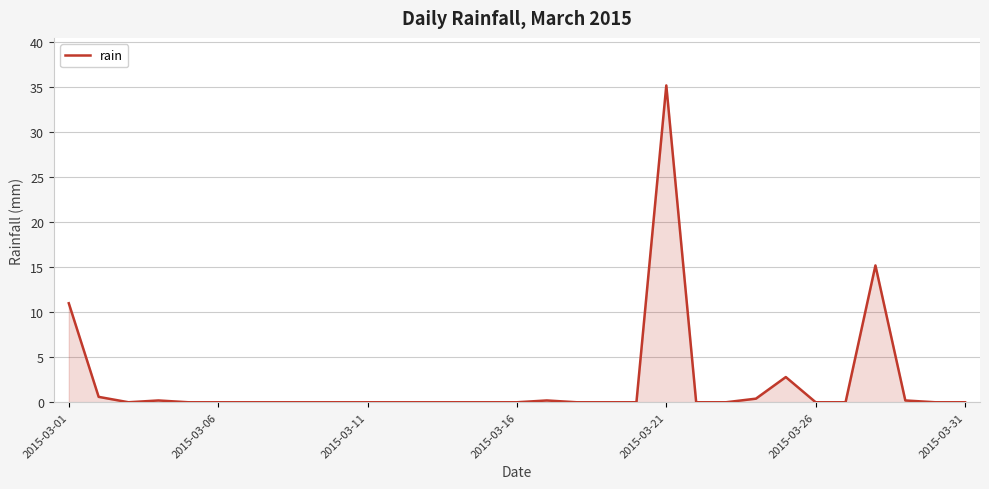

Which label corresponds to the largest value in the chart?

2015-03-21